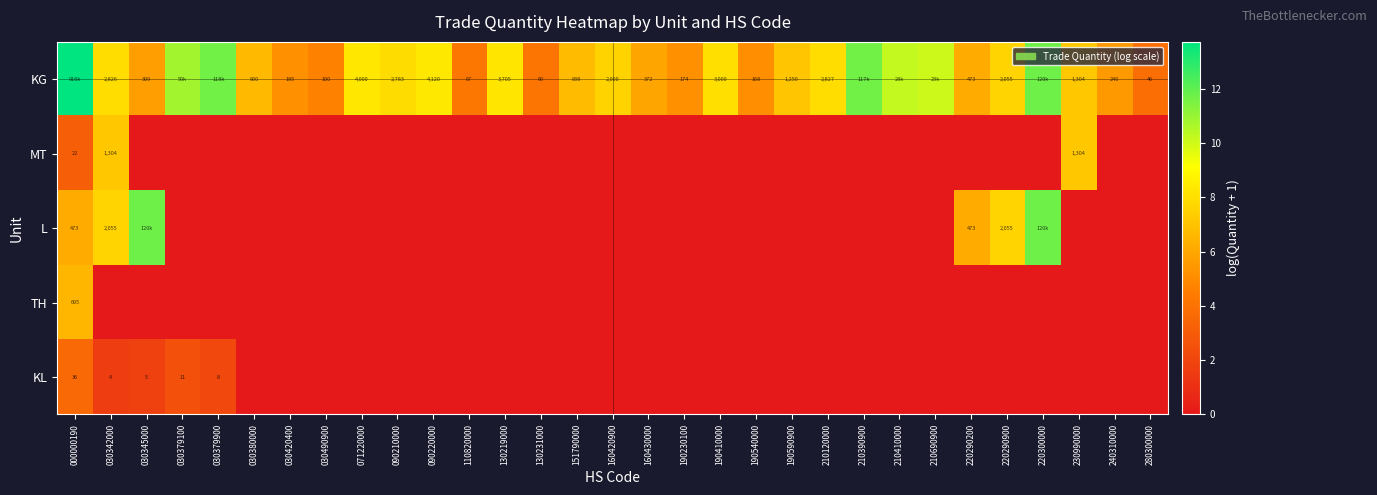

What is the spread (max minus min) of values at 110820000?

4.2